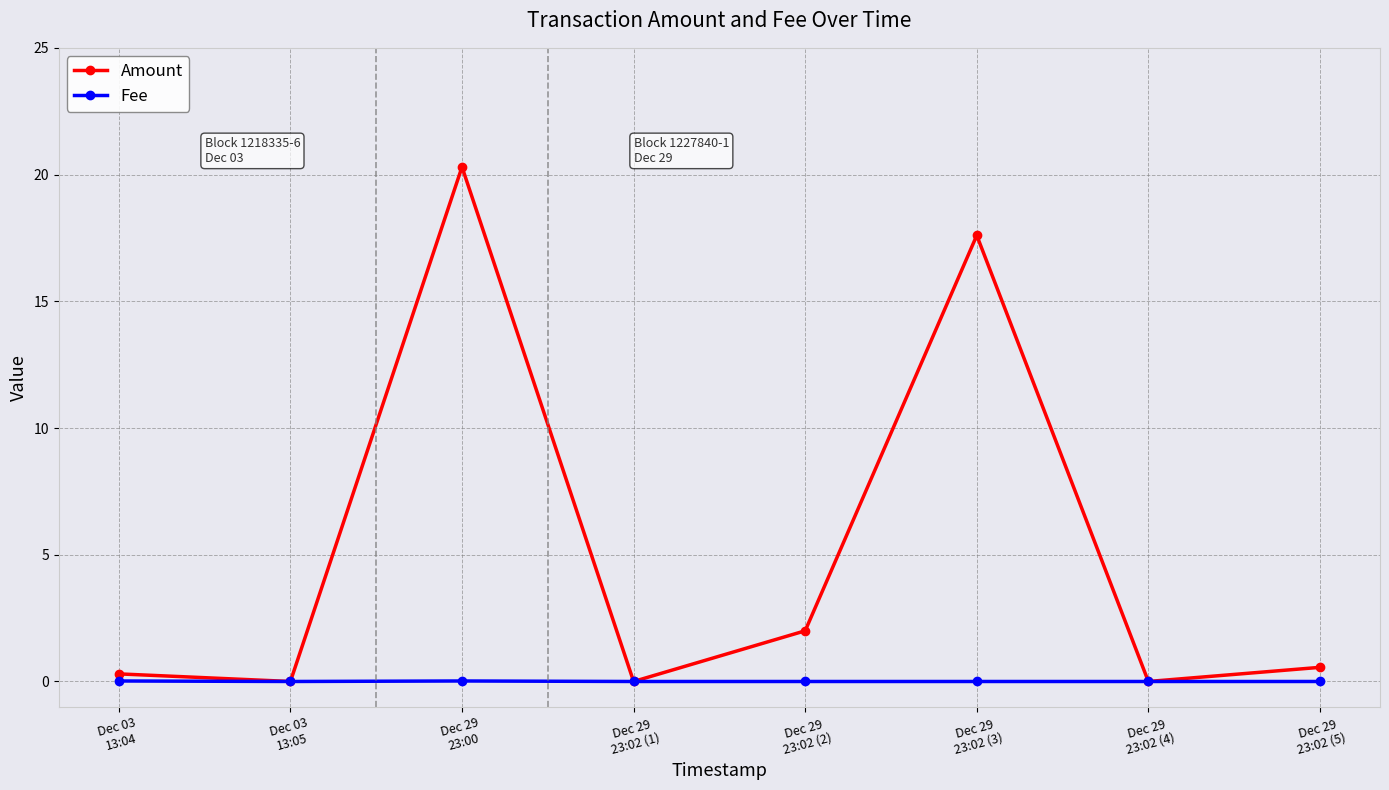

What are all the series names shown in the legend?

Amount, Fee